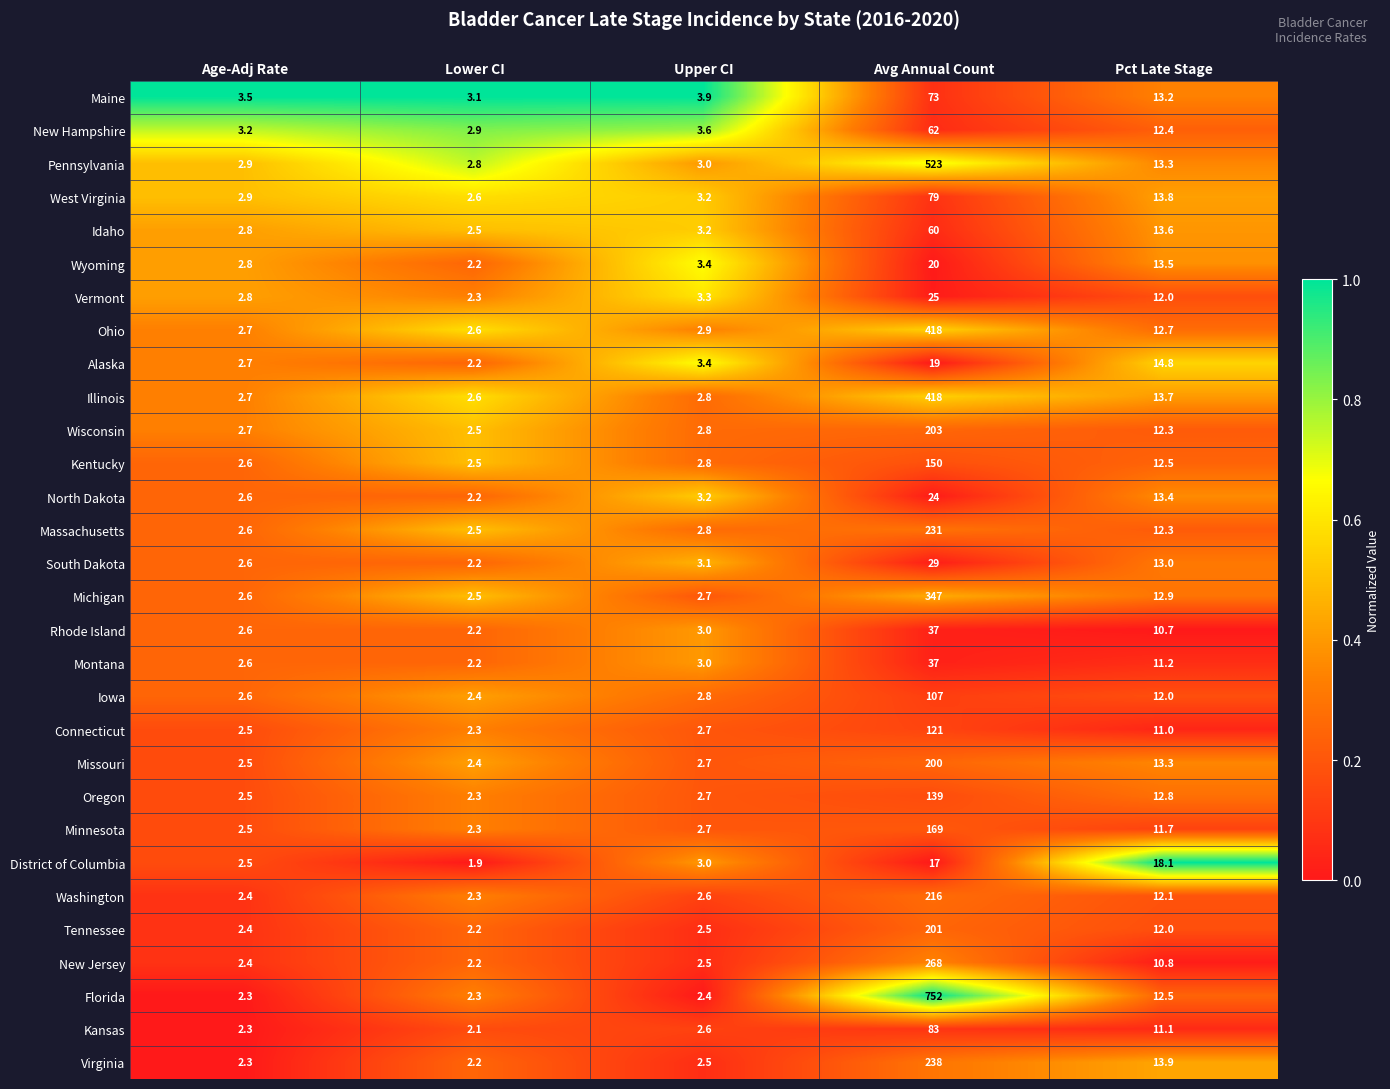

At which category is the sum across all series the highest?

Avg Annual Count